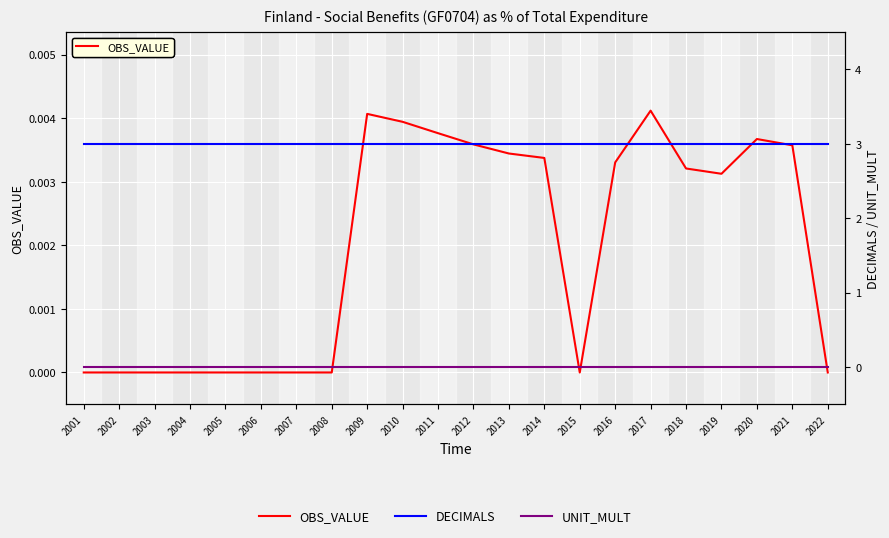

True or false: OBS_VALUE and UNIT_MULT cross at least once.

False